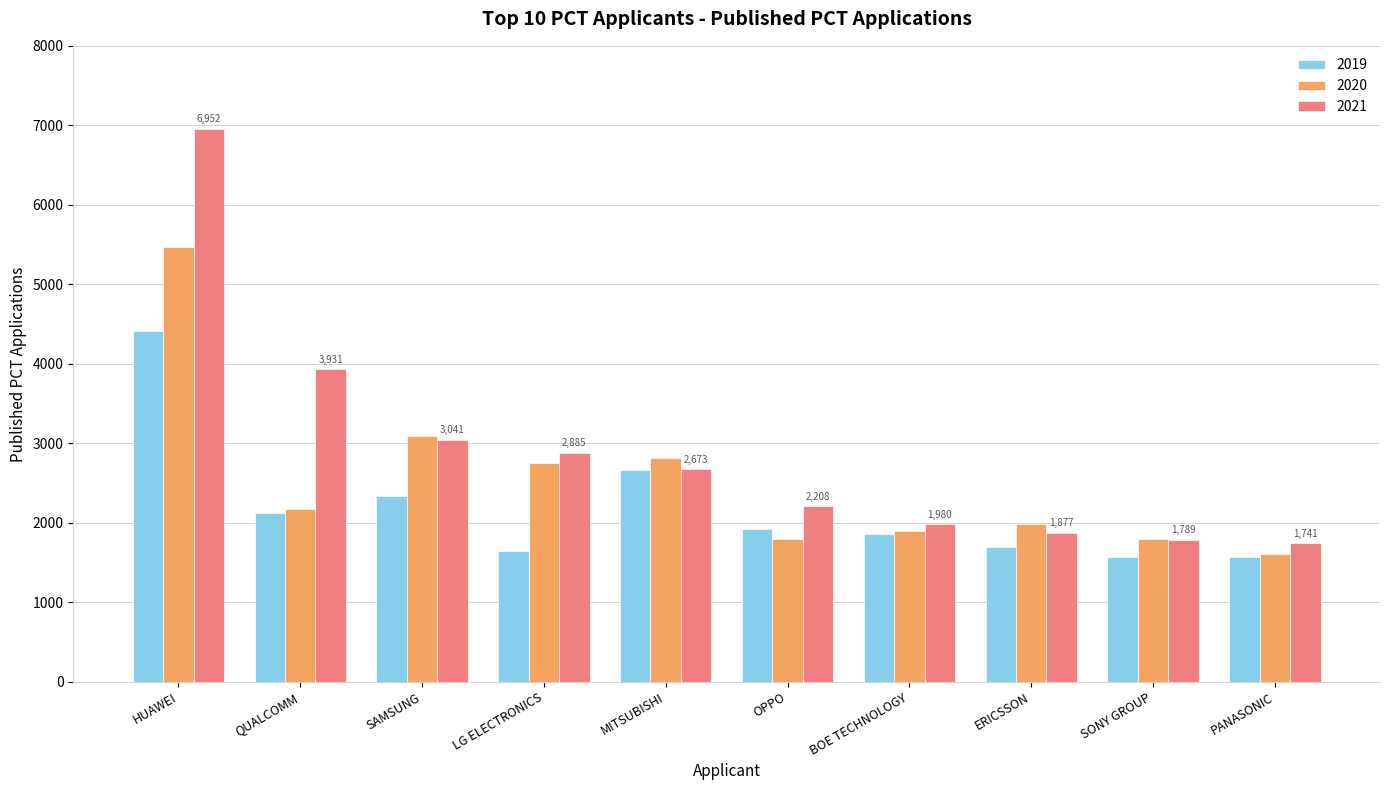

Which series has the widest spread of values?

2021